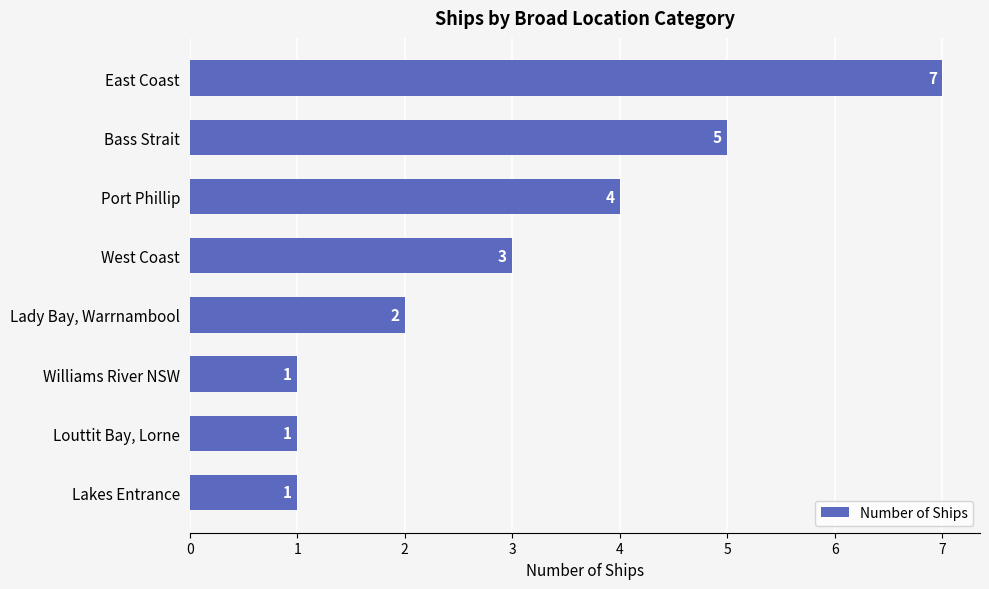

Which category has the highest value across all series?

East Coast